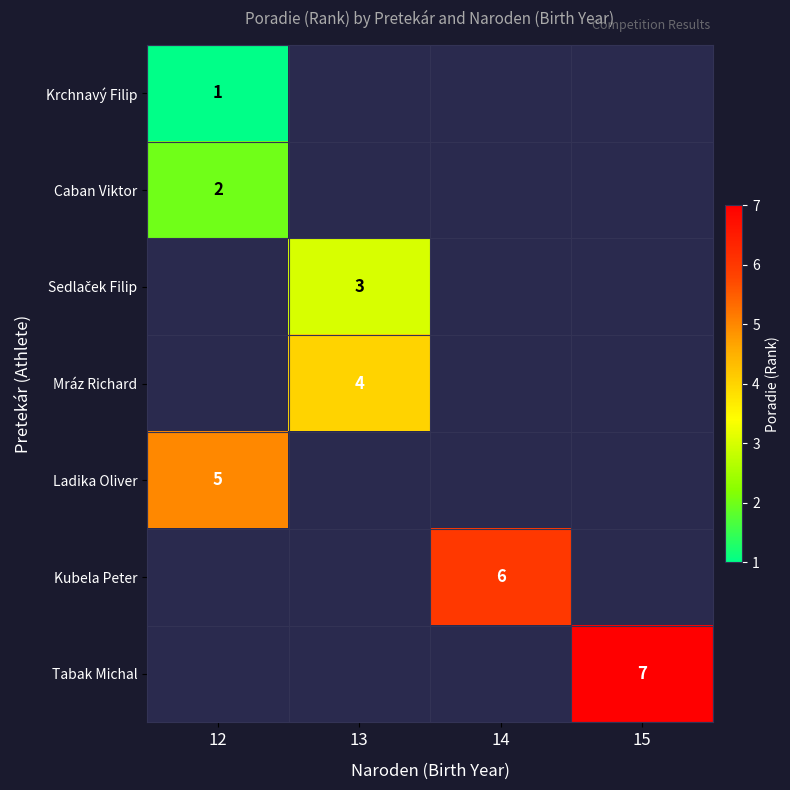

How many categories are shown in the chart?

4